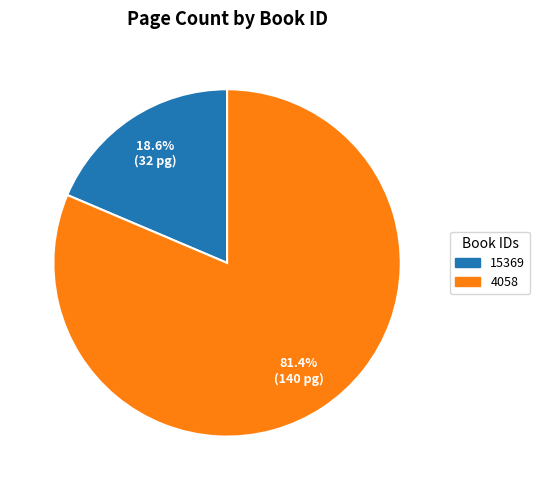

How many segments does this pie chart have?

2